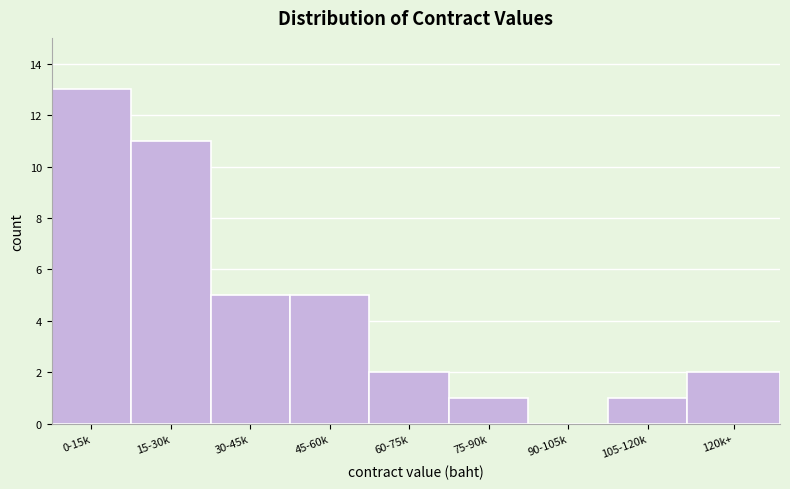

Reading left to right, transcribe all the data shown in this chart.

0-15k=13	15-30k=11	30-45k=5	45-60k=5	60-75k=2	75-90k=1	90-105k=0	105-120k=1	120k+=2